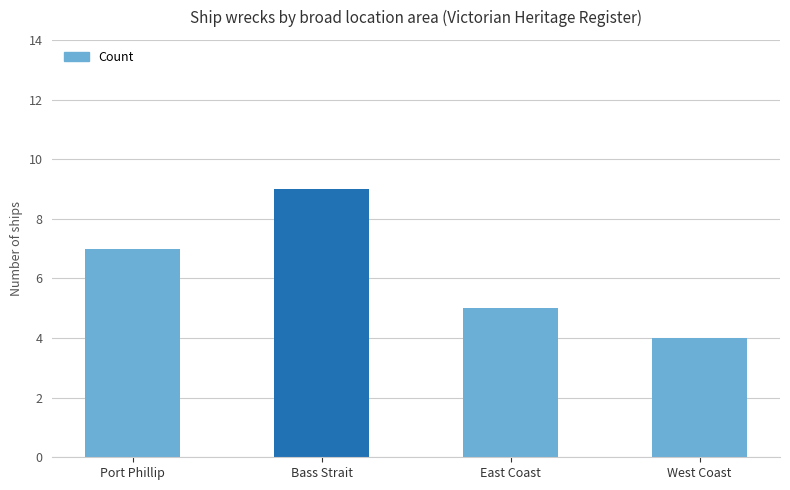

At which category does the chart reach its peak across all series?

Bass Strait